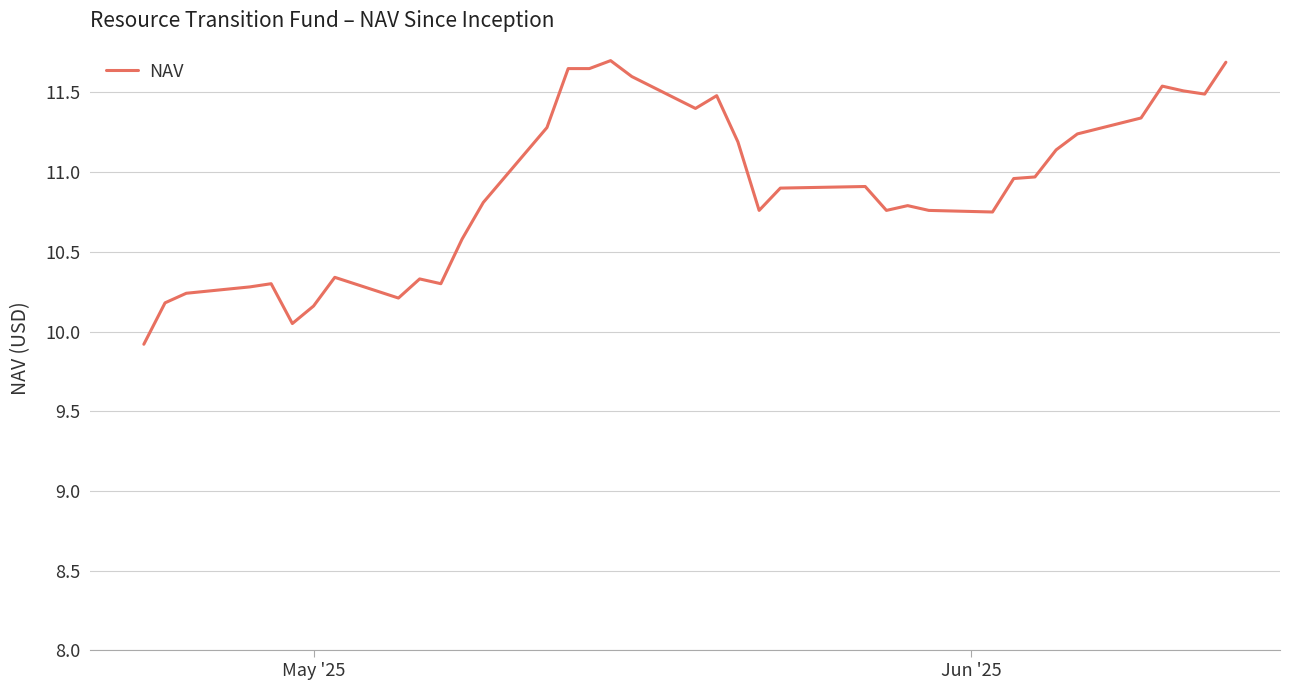

What is the difference between the maximum and minimum values?

1.8